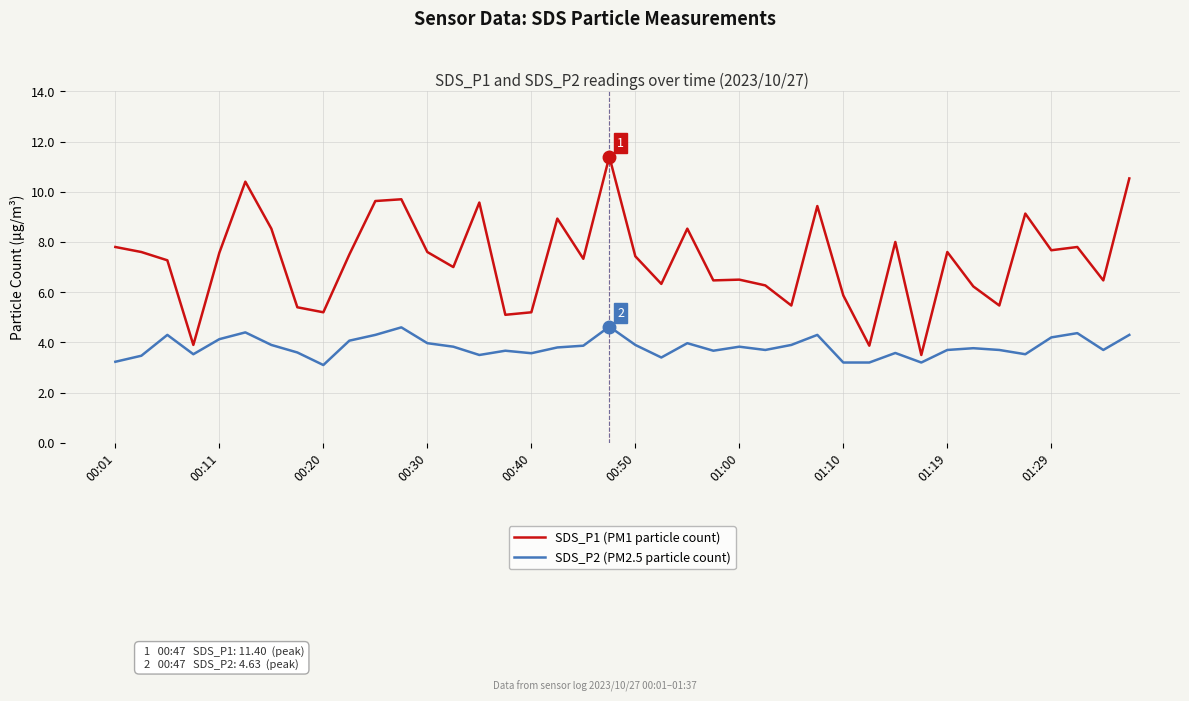

List the series in order of their peak value, highest first.

SDS_P1 (PM1 particle count), SDS_P2 (PM2.5 particle count)